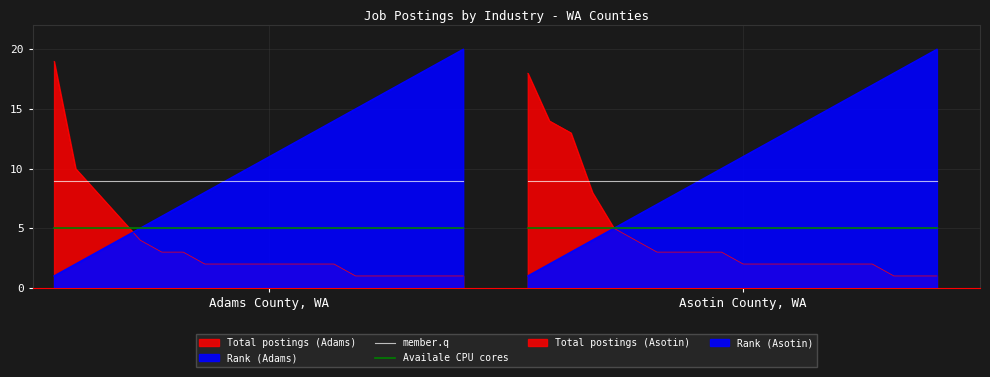

The value of Availale CPU cores at 7 is 8. True or false?

False